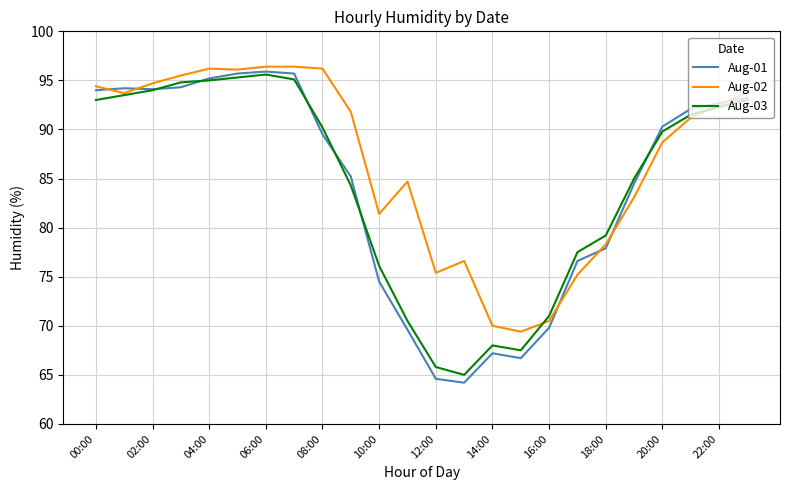

What is the average value of the Aug-03 series?

84.3